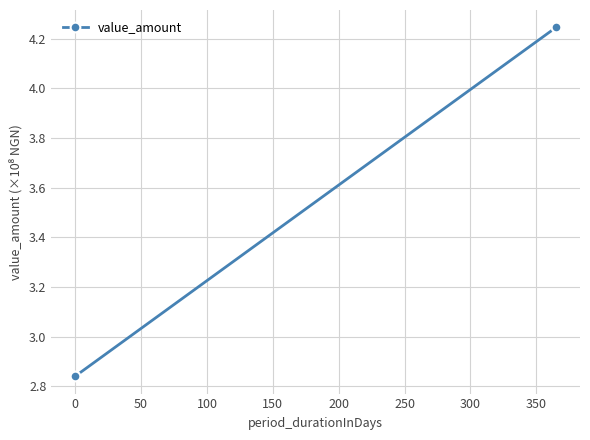

How many lines are shown in the chart?

1